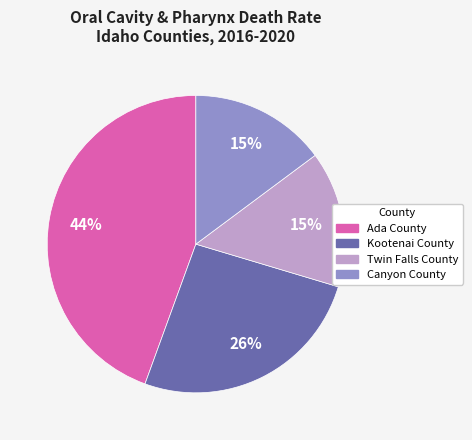

Which category has the biggest portion of the pie?

Ada County